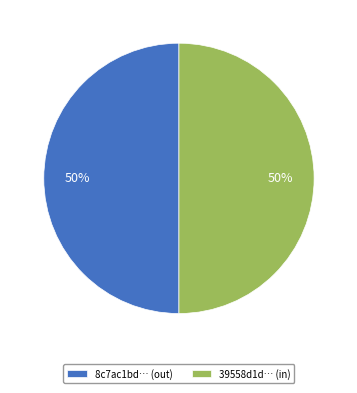

True or false: 39558d1d… (in) accounts for 50% of the total.

True